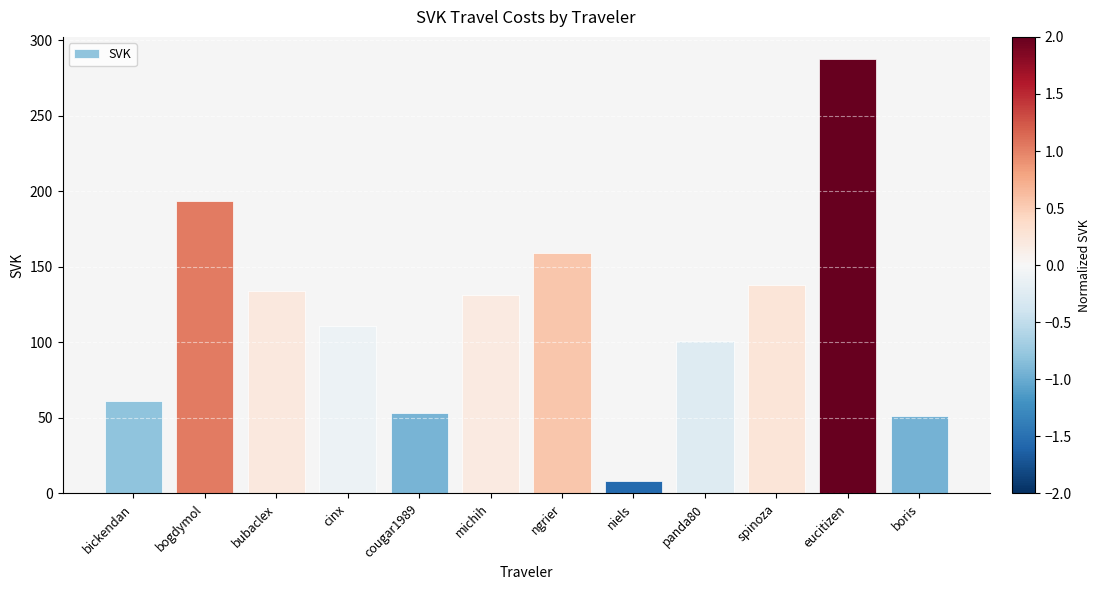

What is the sum of the values at bubaclex and panda80?

234.7